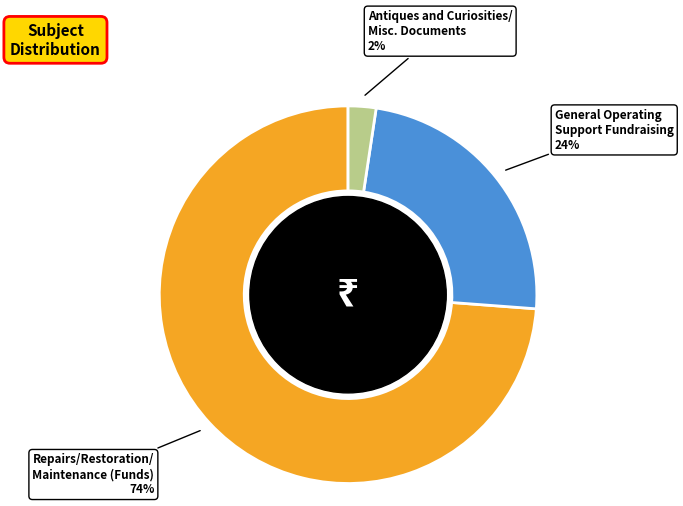

To the nearest percent, what is the average slice percentage?

33%